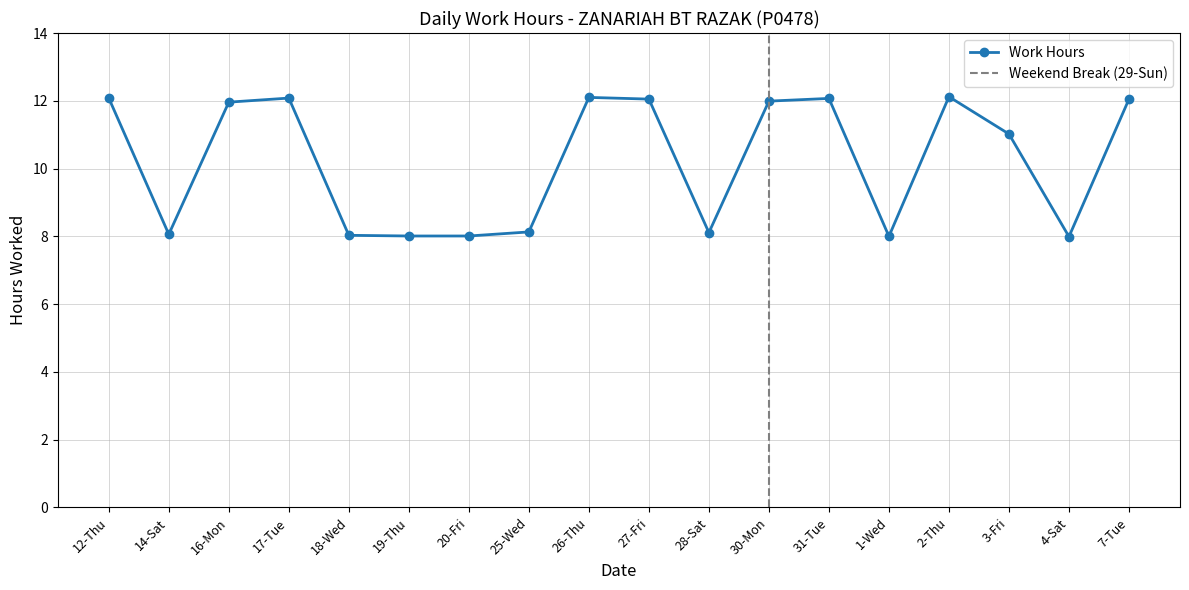

Which label corresponds to the smallest value in the chart?

4-Sat